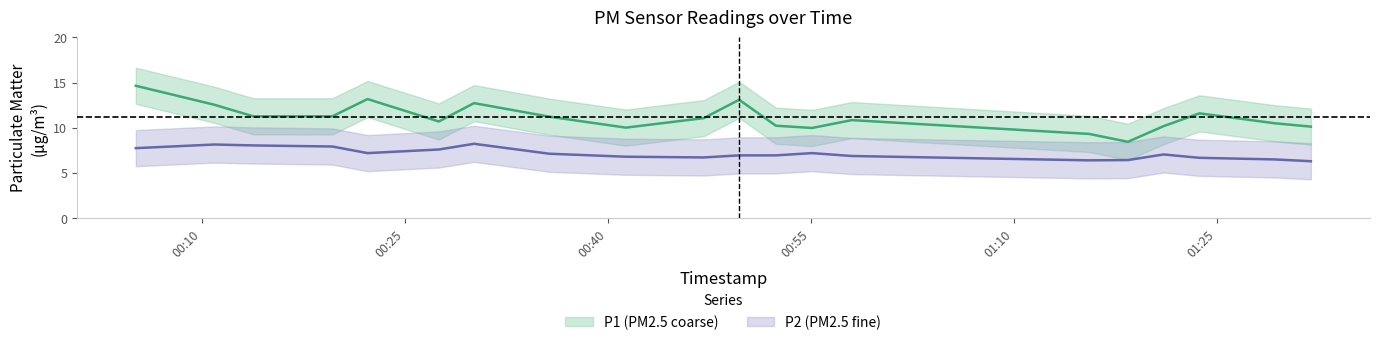

List the series in order of their peak value, lowest first.

P2, P1